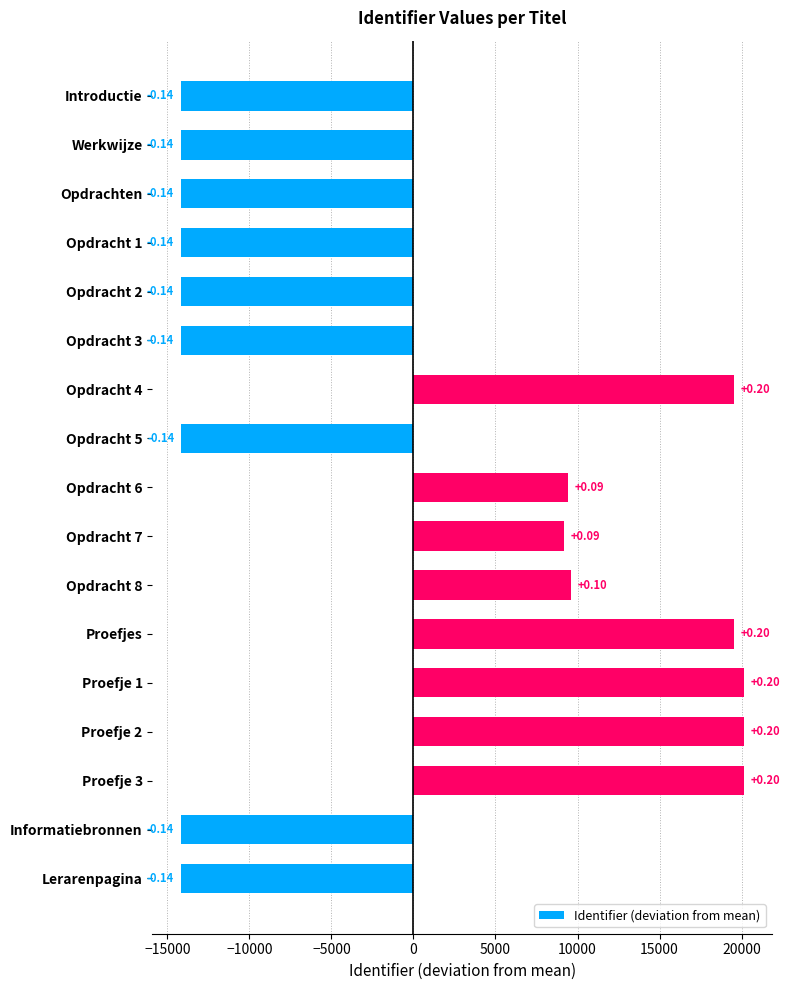

How many bars are there in total?

17